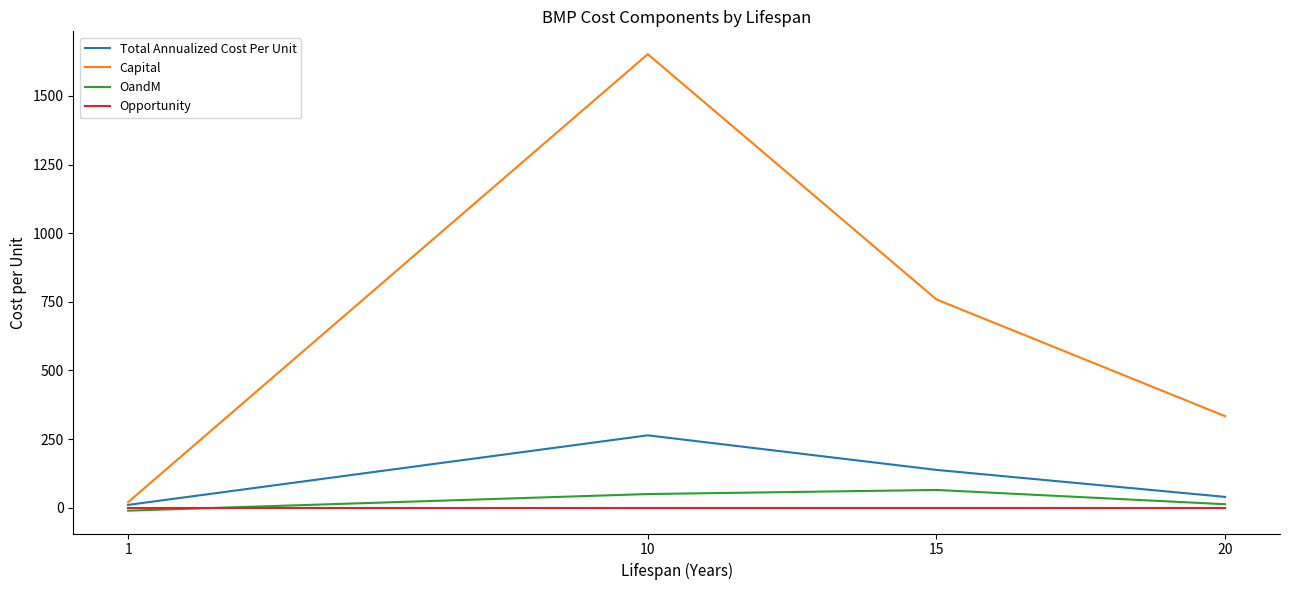

What is the highest value of the Capital series?

1652.2